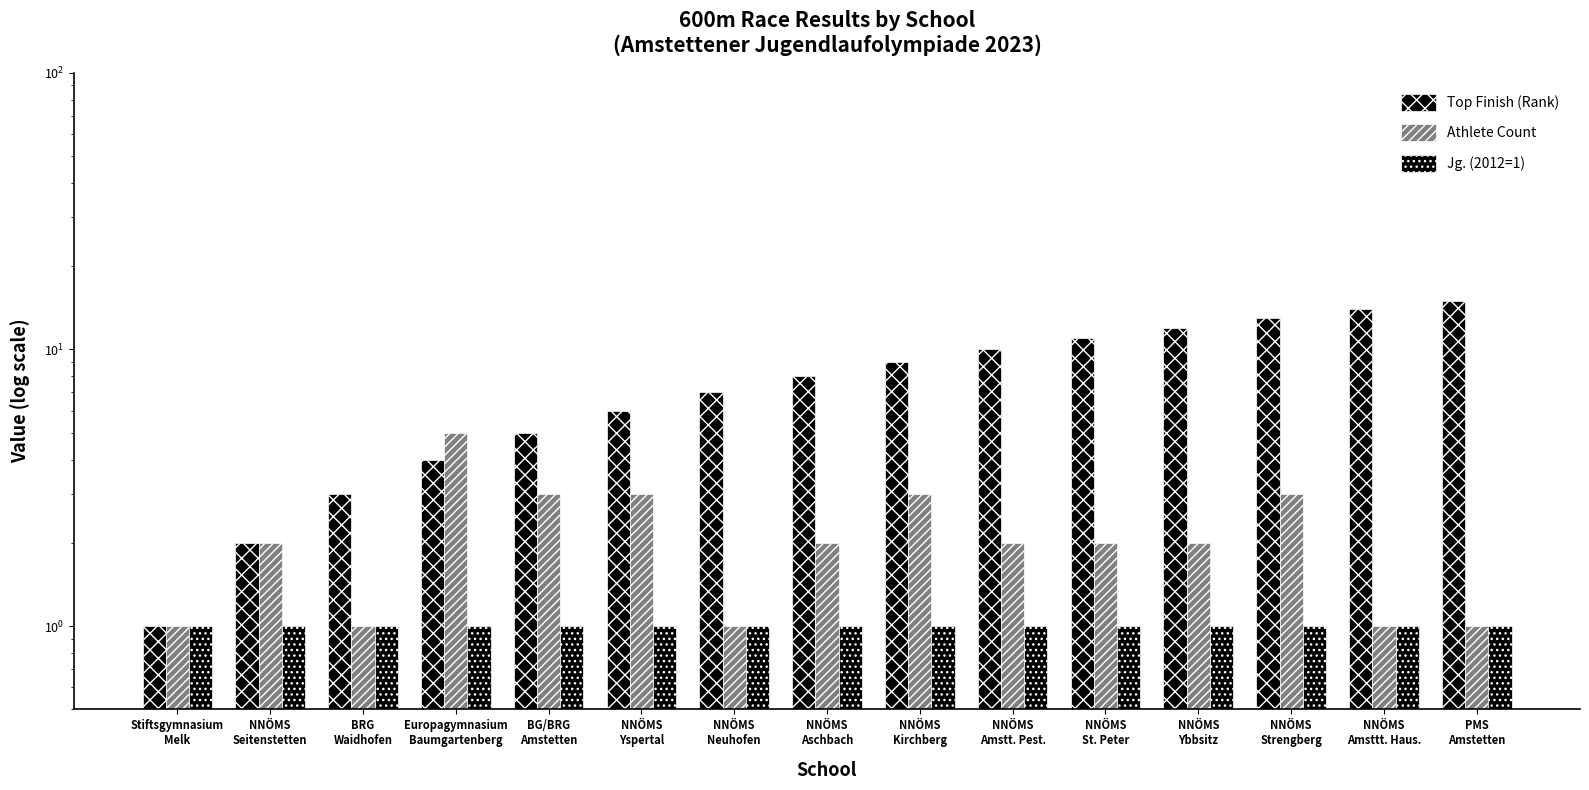

At how many categories does at least one series exceed 13?

2